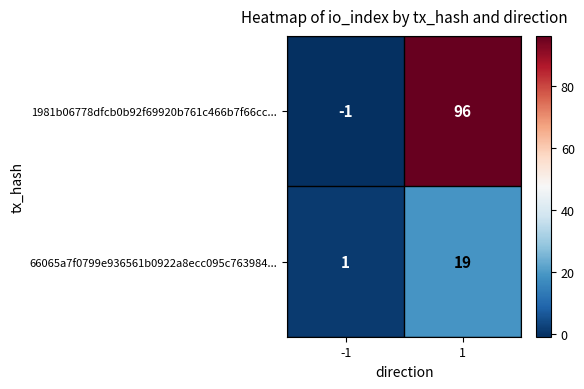

The 66065a7f0799e936561b0922a8ecc095c763984... series shows 1 at -1. True or false?

True